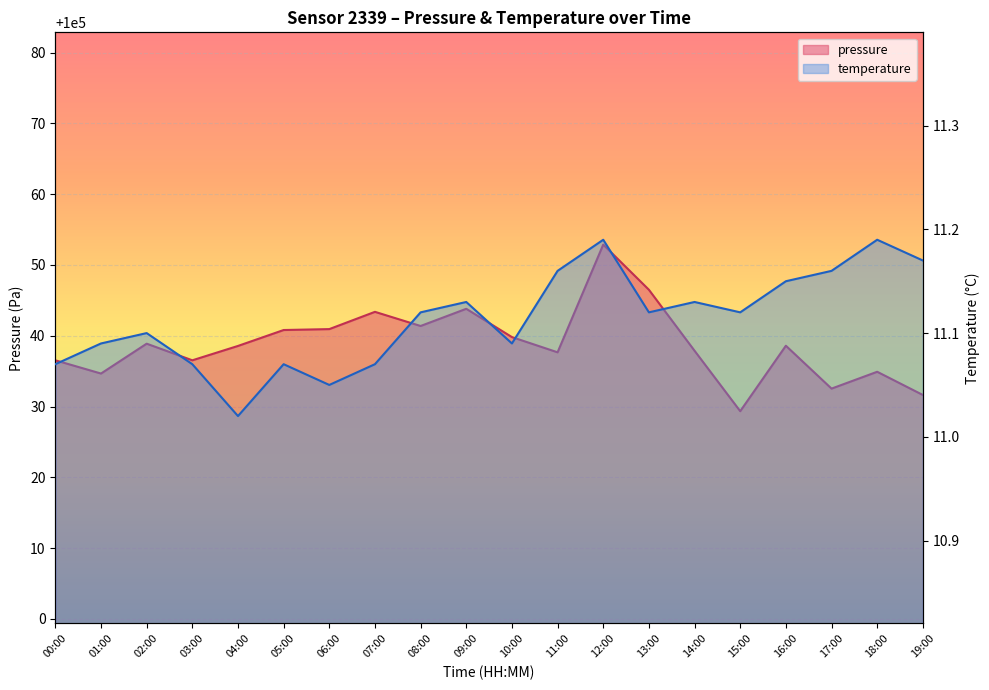

Rank the series by their maximum value, from highest to lowest.

pressure, temperature